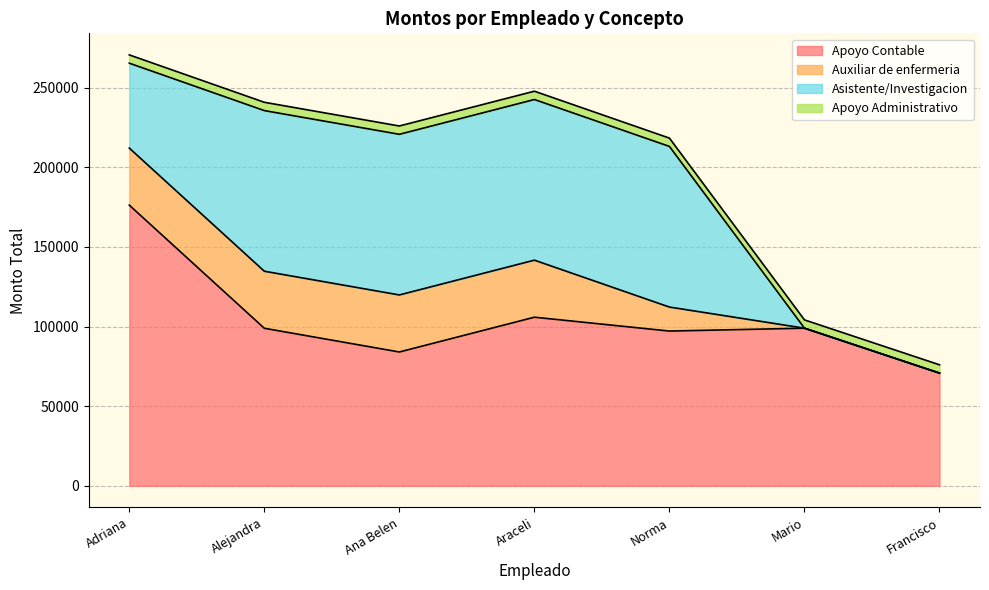

At which label does Asistente/Investigacion reach its minimum?

Mario